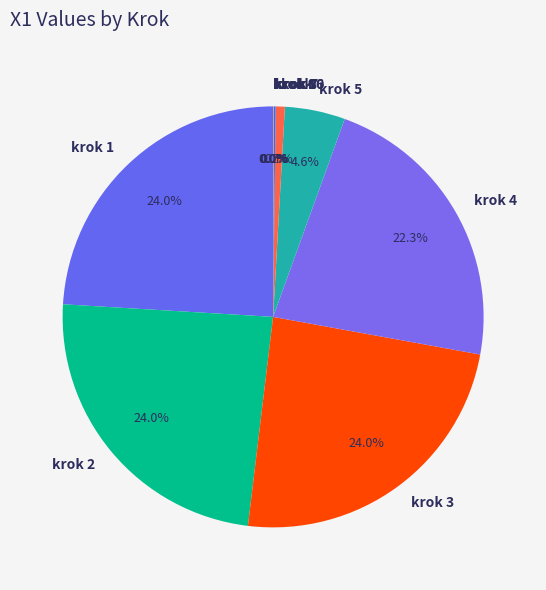

How much of the chart is everything except krok 6?

99.3%